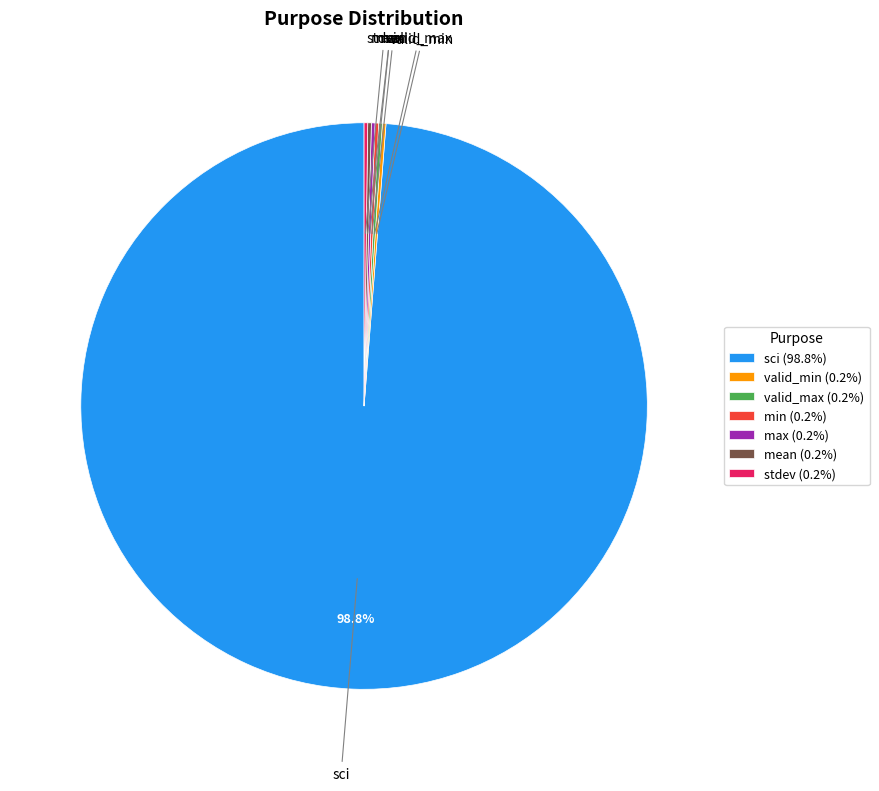

Is there a majority slice in this chart?

Yes